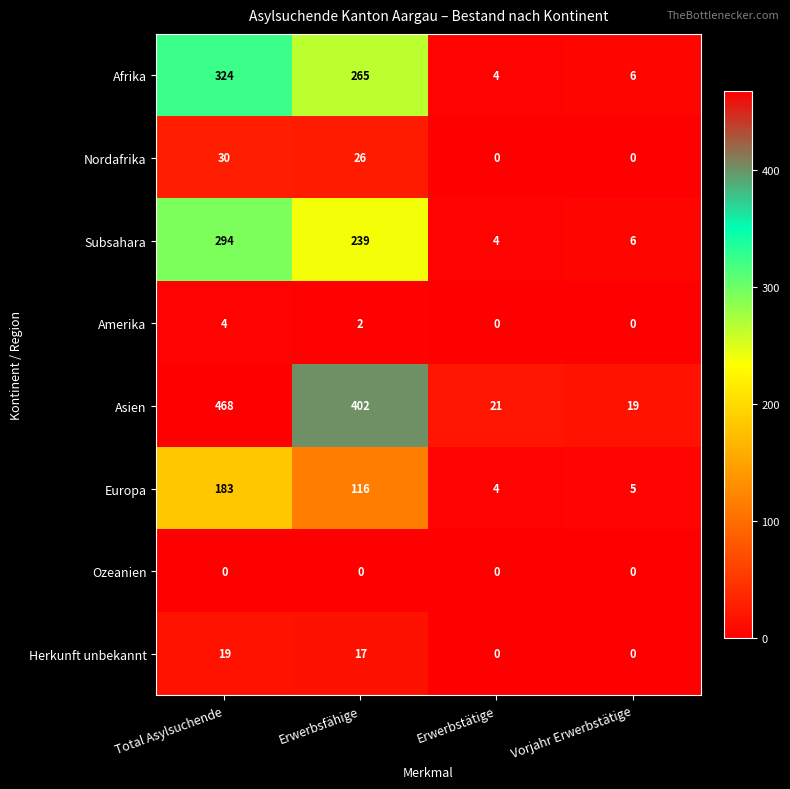

At which category is the sum across all series the highest?

Total Asylsuchende